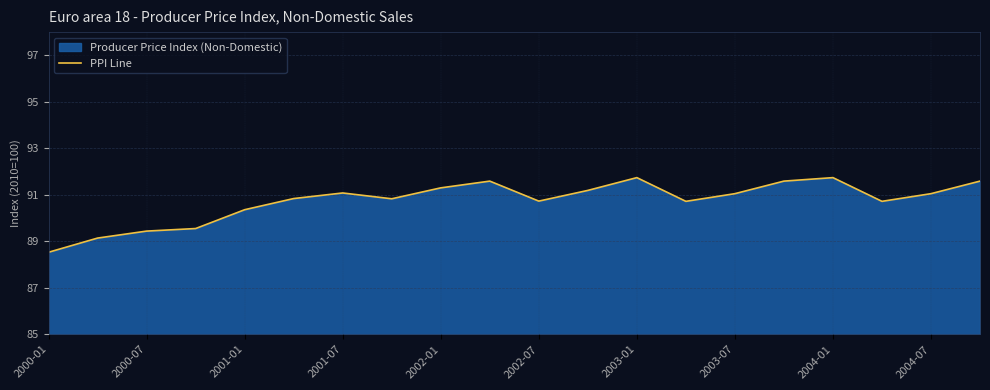

Where is the first local maximum?

2001-07